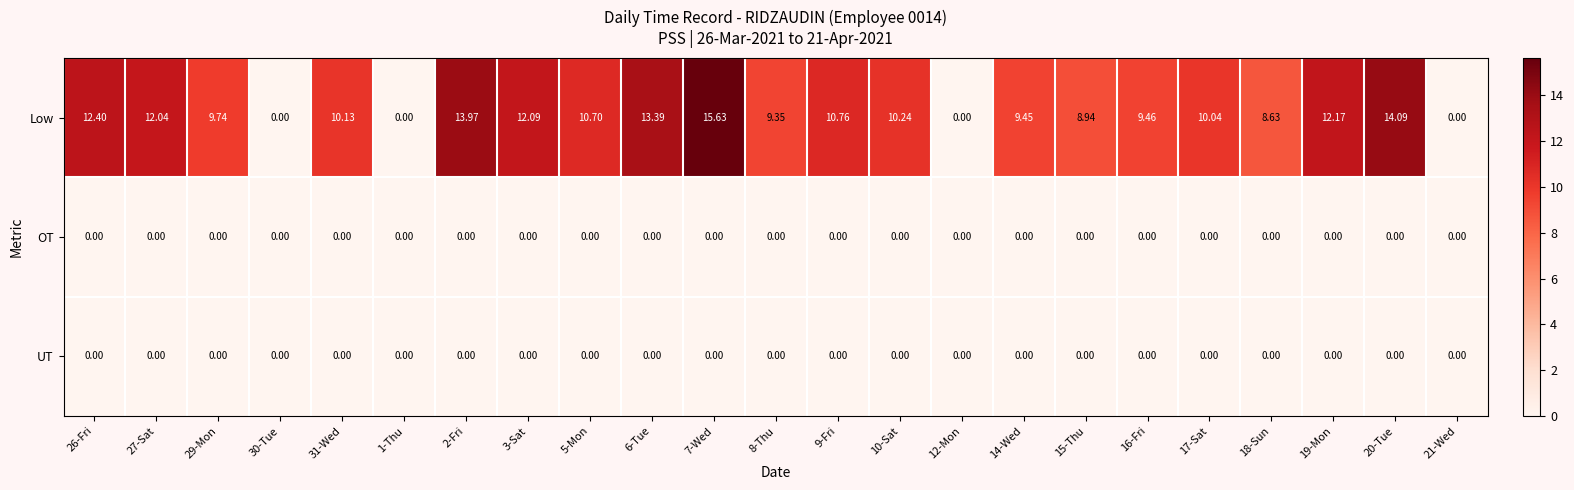

Which series has the largest range (max minus min)?

Low